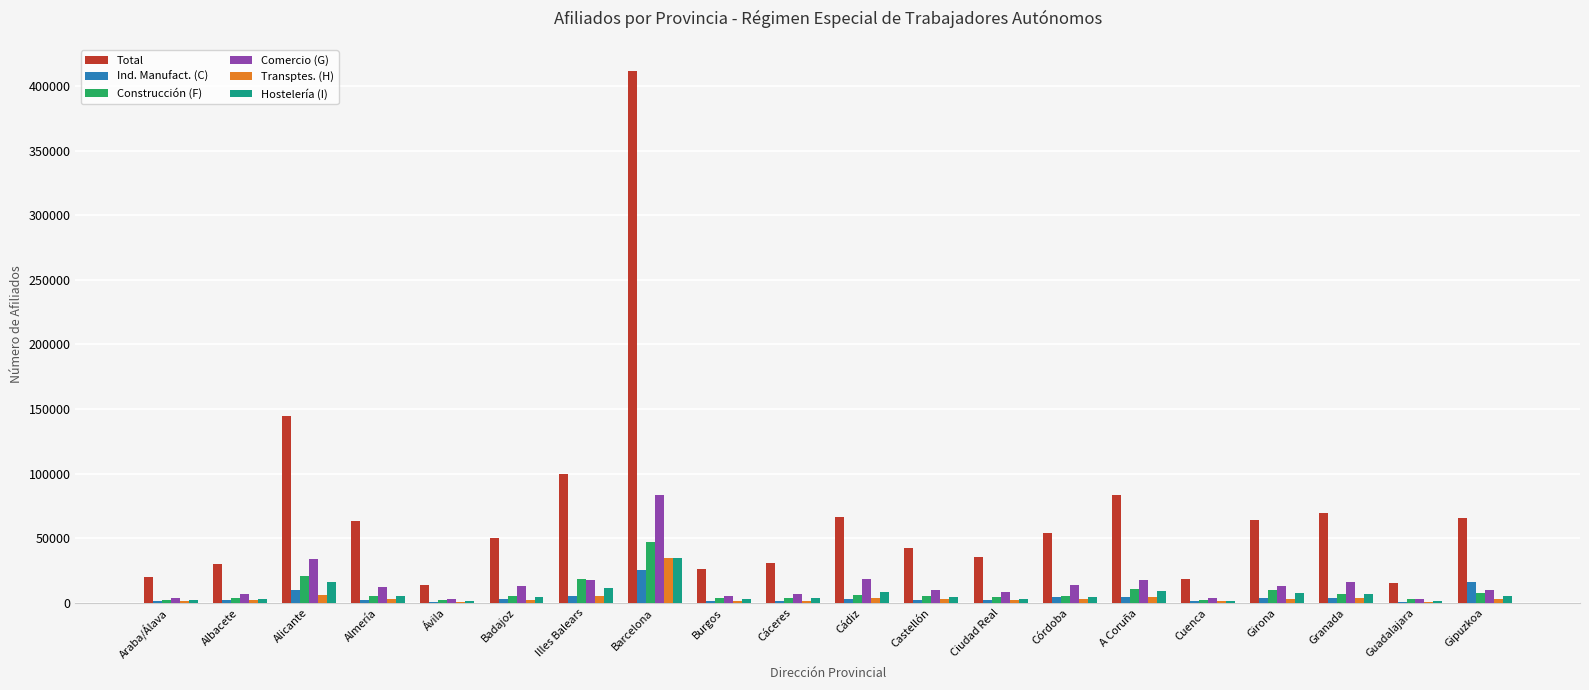

At which label is Hostelería (I) closest to 18092?

Alicante